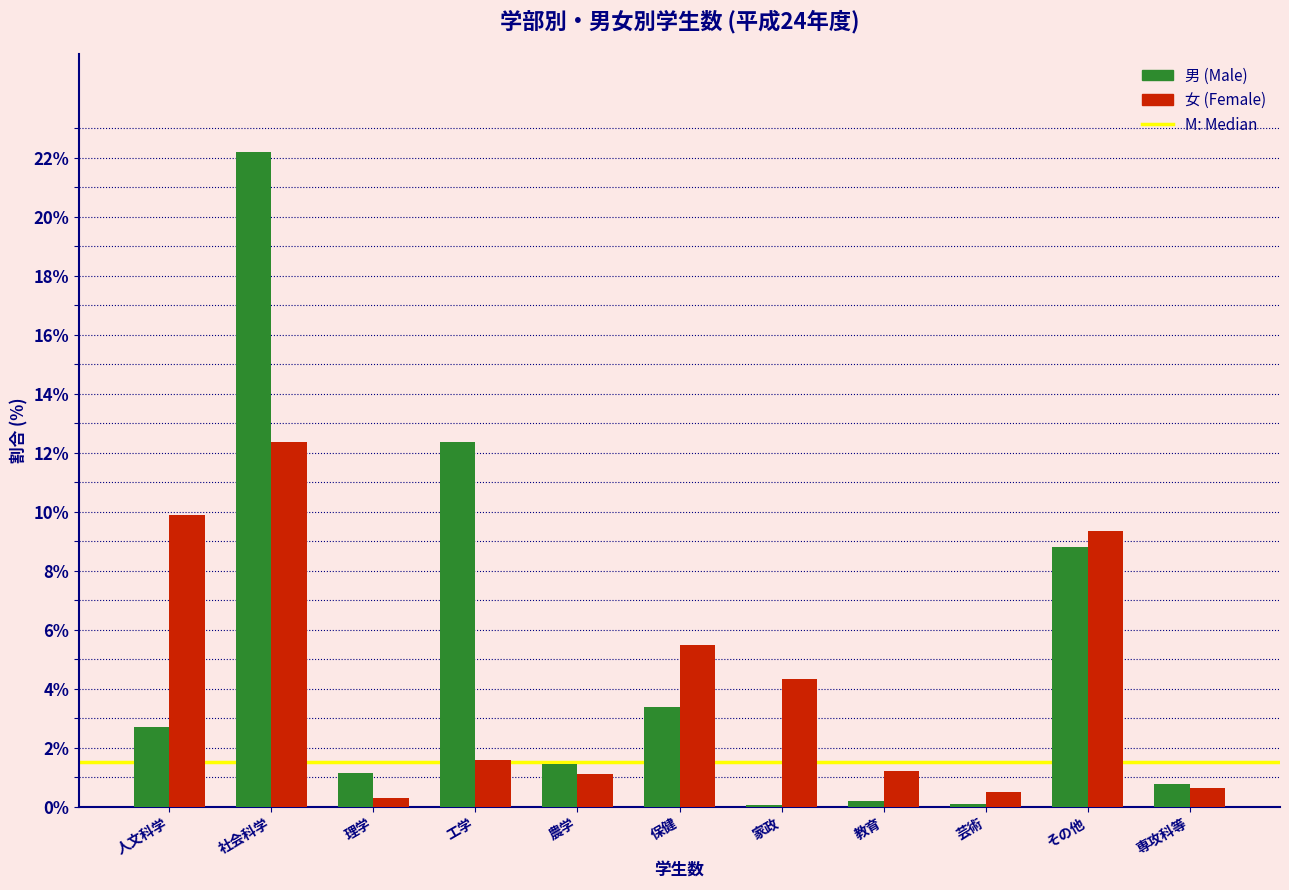

Reading left to right, what are all the values shown in this chart?

男: 人文科学=2.7	社会科学=22.2	理学=1.1	工学=12.4	農学=1.5	保健=3.4	家政=0.1	教育=0.2	芸術=0.1	その他=8.8	専攻科等=0.8
女: 人文科学=9.9	社会科学=12.4	理学=0.3	工学=1.6	農学=1.1	保健=5.5	家政=4.3	教育=1.2	芸術=0.5	その他=9.4	専攻科等=0.6